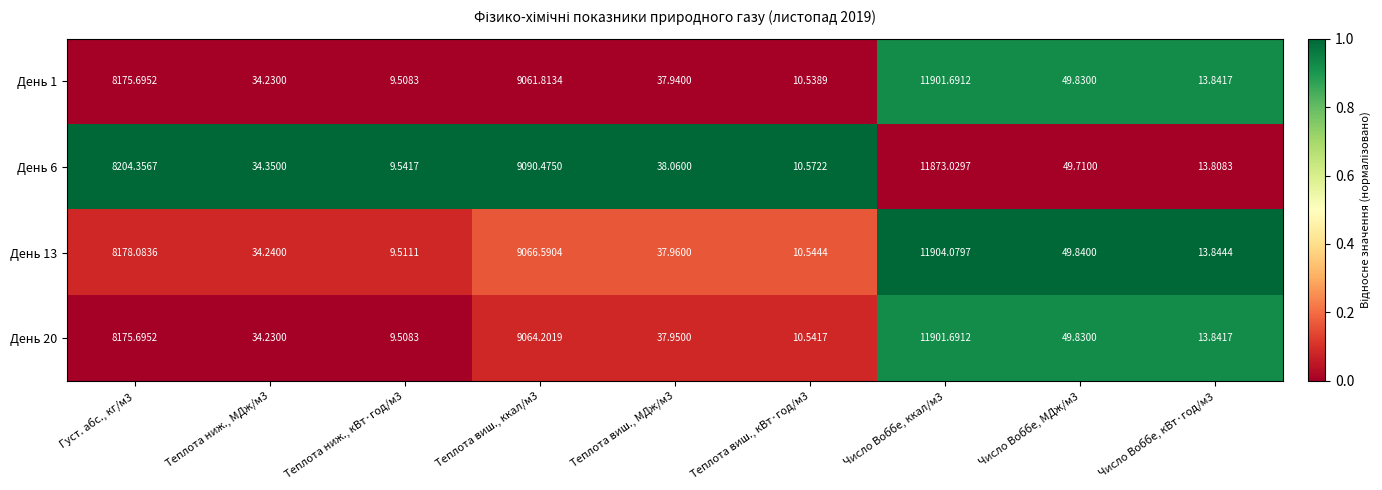

Is the value of День 13 at Число Воббе, МДж/м3 greater than the value of День 1 at Теплота ниж., МДж/м3?

Yes